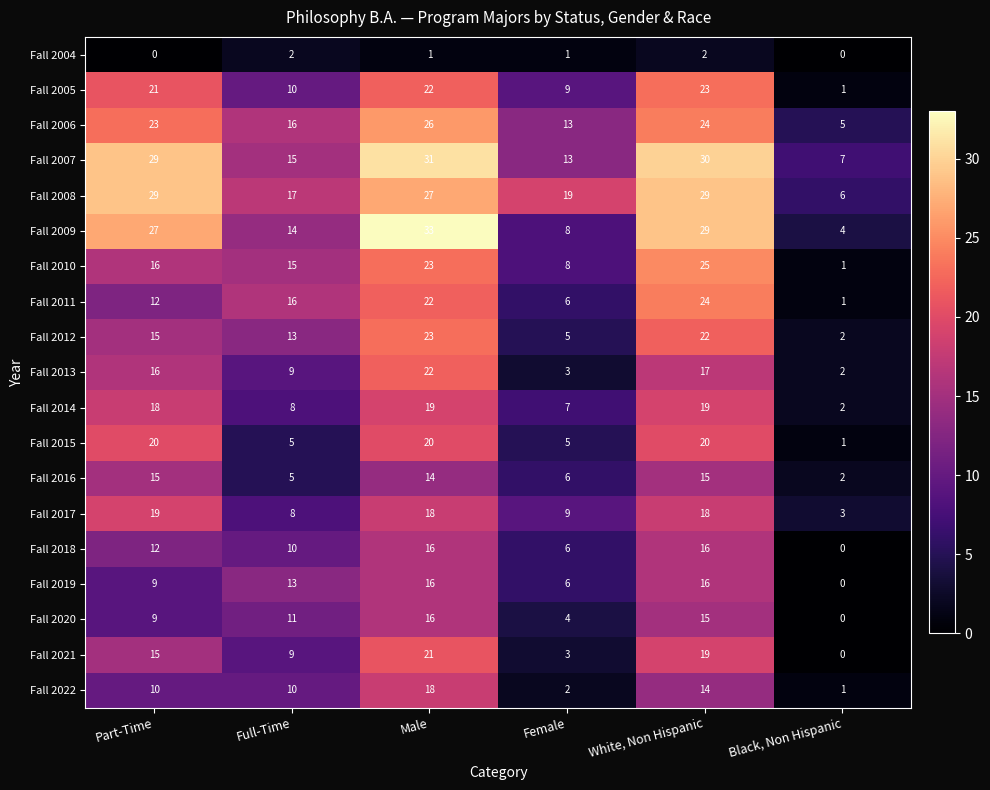

Which series changed the most between Male and Female?

Fall 2009